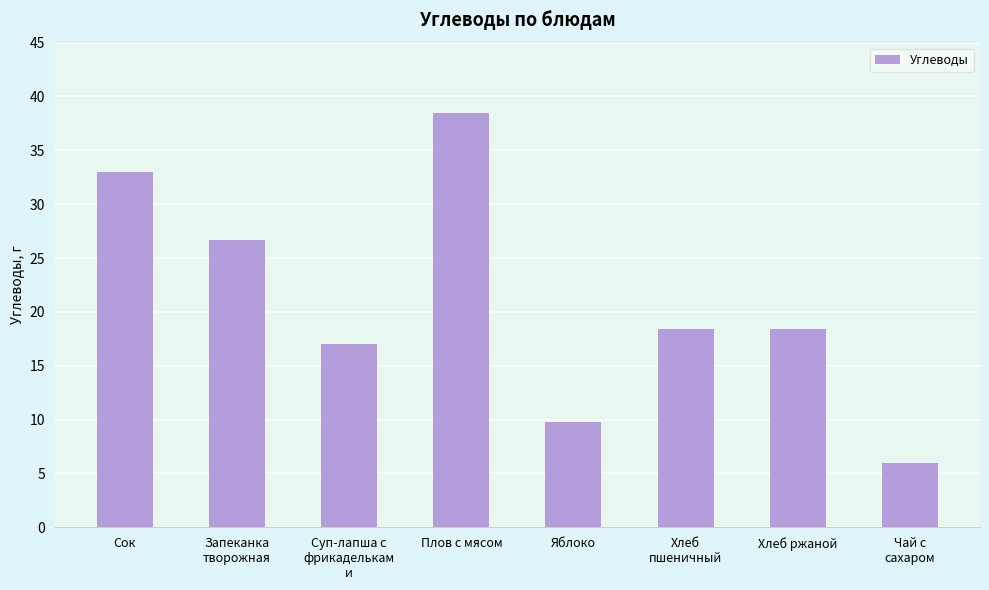

How many bars are there in total?

8